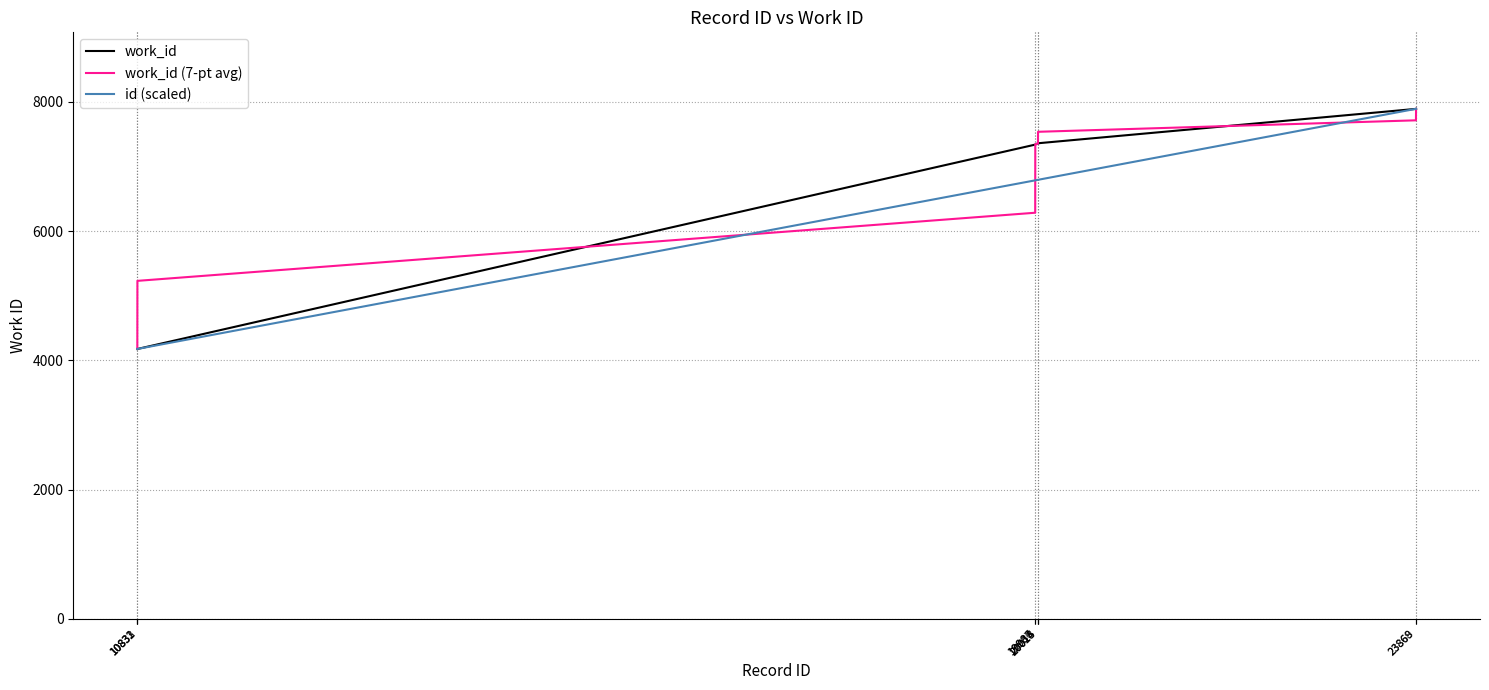

What is the maximum value shown in the chart?

7892.0